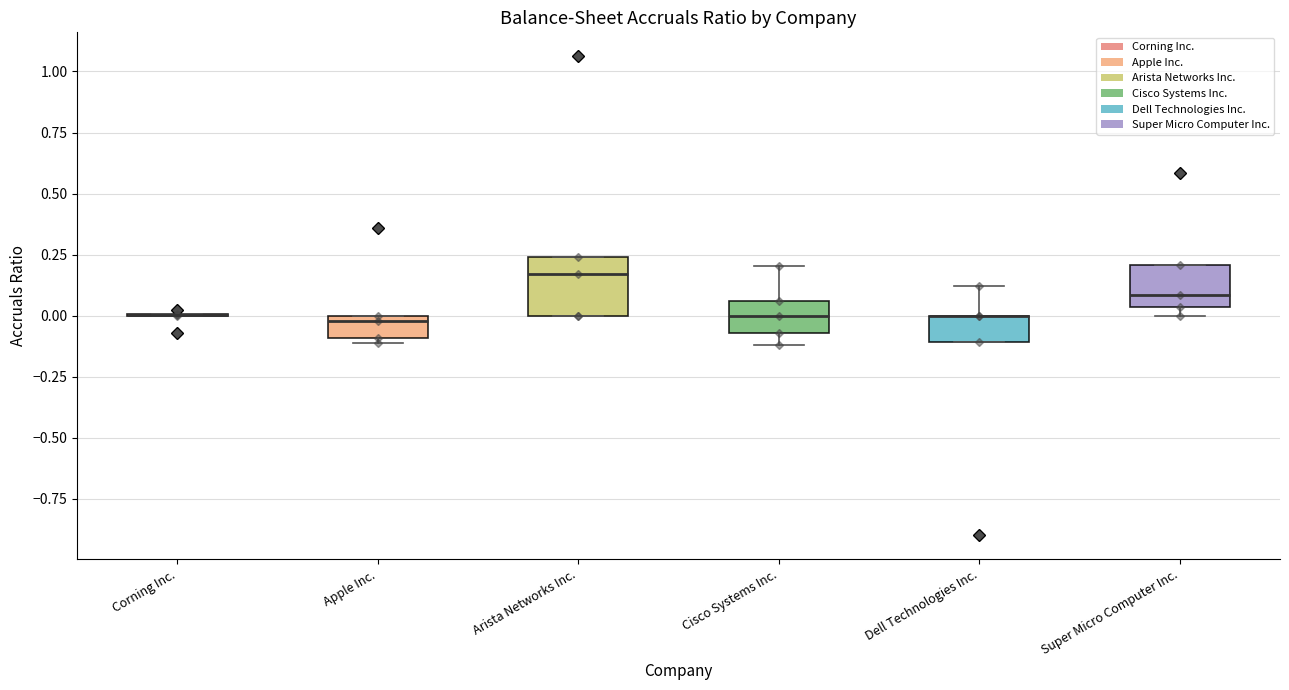

Which box is the tallest, from its lower edge to its upper edge?

Arista Networks Inc.